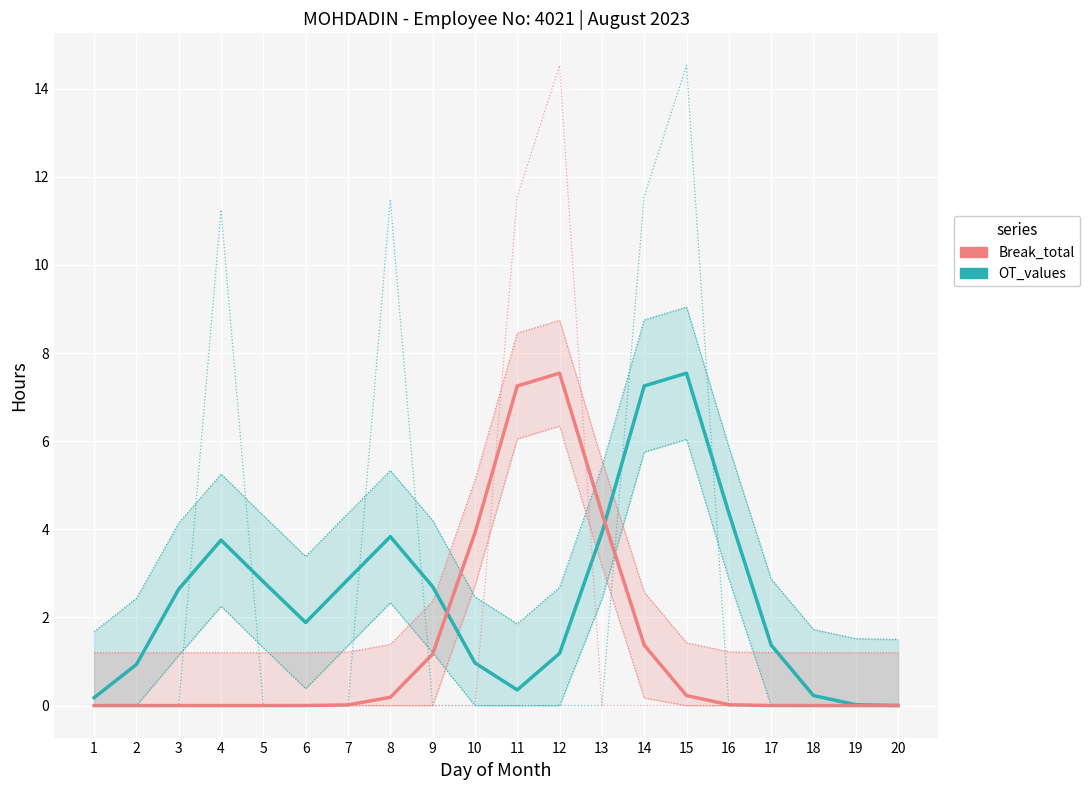

Rank the series by their average value, from highest to lowest.

OT_values, Break_total